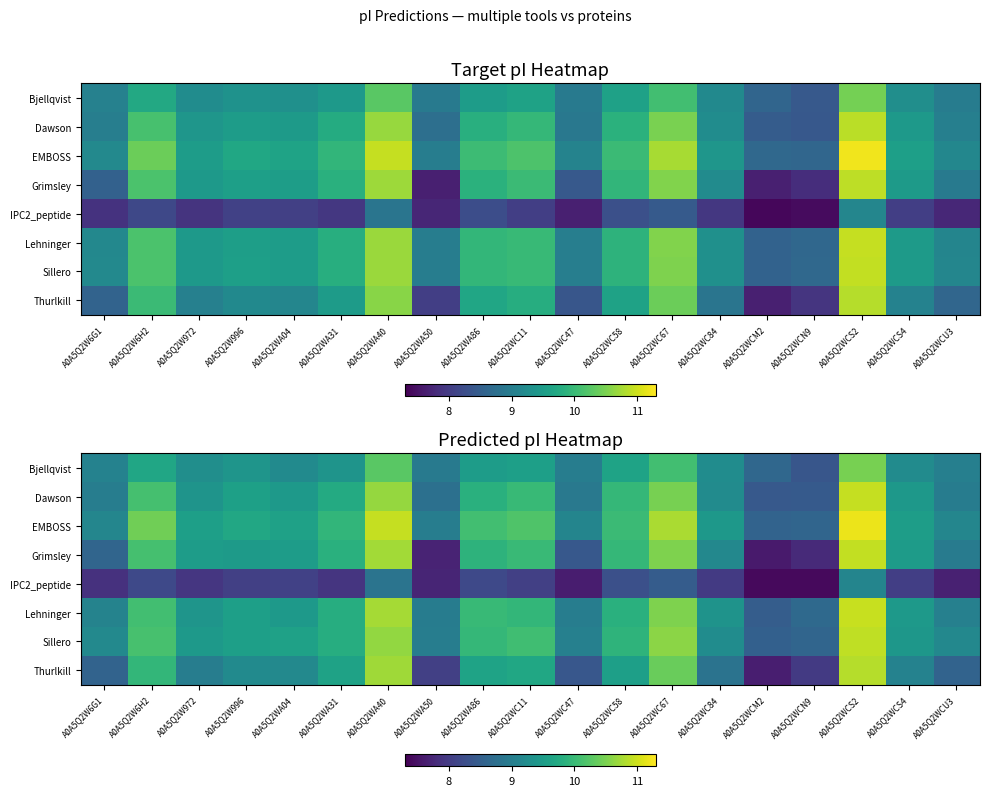

Is the value of Lehninger at A0A5Q2WA31 greater than the value of EMBOSS at A0A5Q2WCM2?

Yes